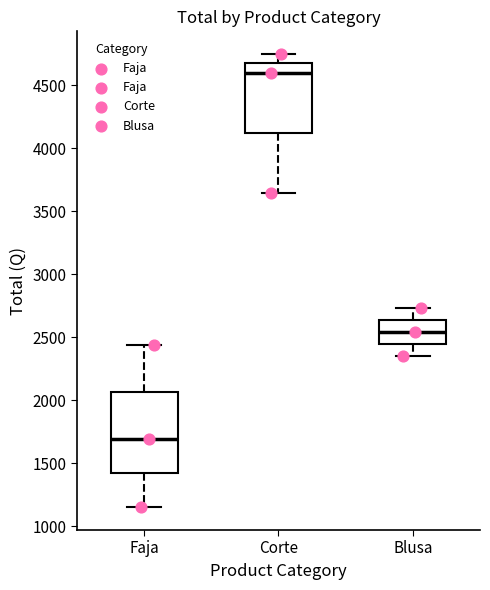

Which box has the highest median line?

Corte